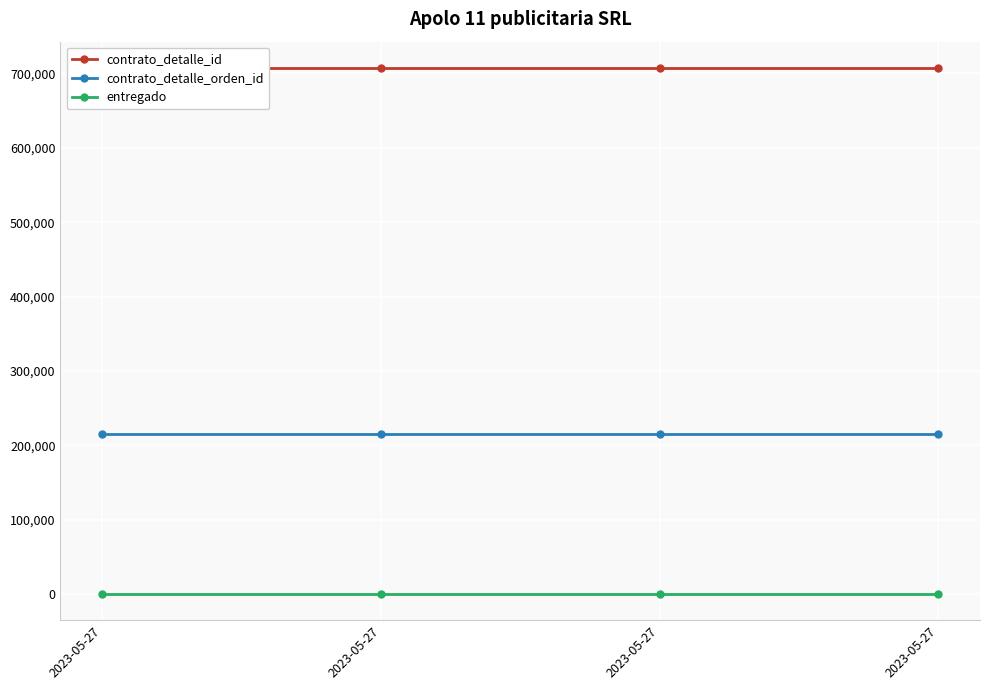

Reading left to right, extract all data points from this chart.

contrato_detalle_id: 2023-05-27=707360	2023-05-27=707360	2023-05-27=707360	2023-05-27=707360
contrato_detalle_orden_id: 2023-05-27=215657	2023-05-27=215657	2023-05-27=215657	2023-05-27=215657
entregado: 2023-05-27=1	2023-05-27=1	2023-05-27=1	2023-05-27=1